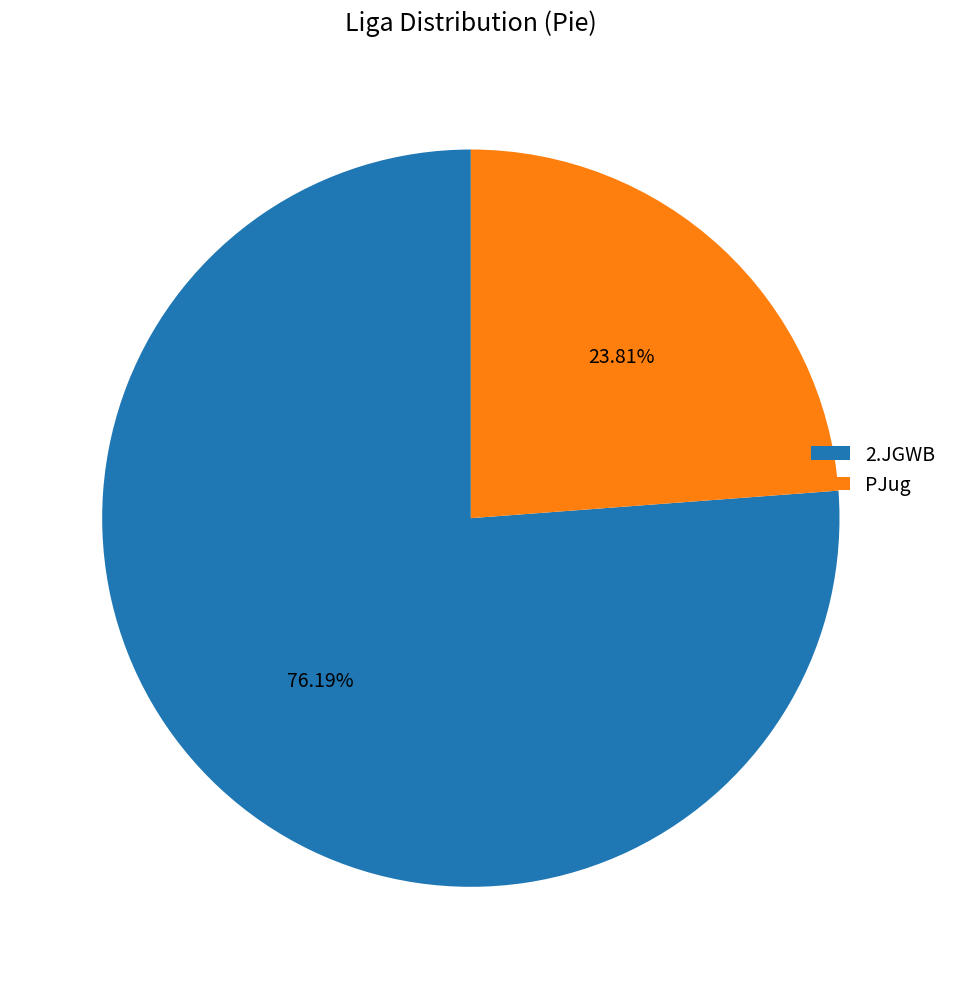

How many segments does this pie chart have?

2